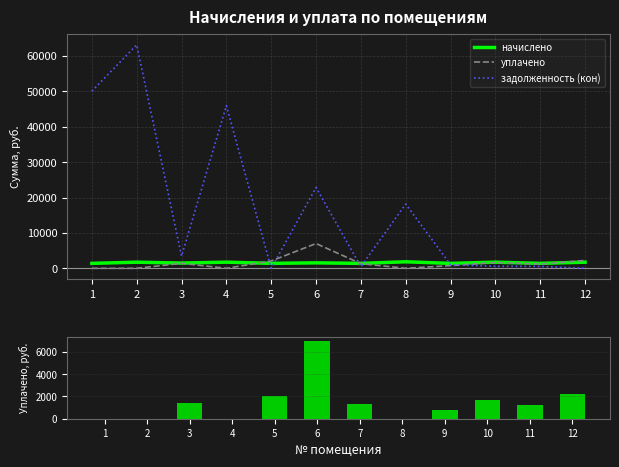

The задолженность (кон) series shows 63146.6 at 2. True or false?

True